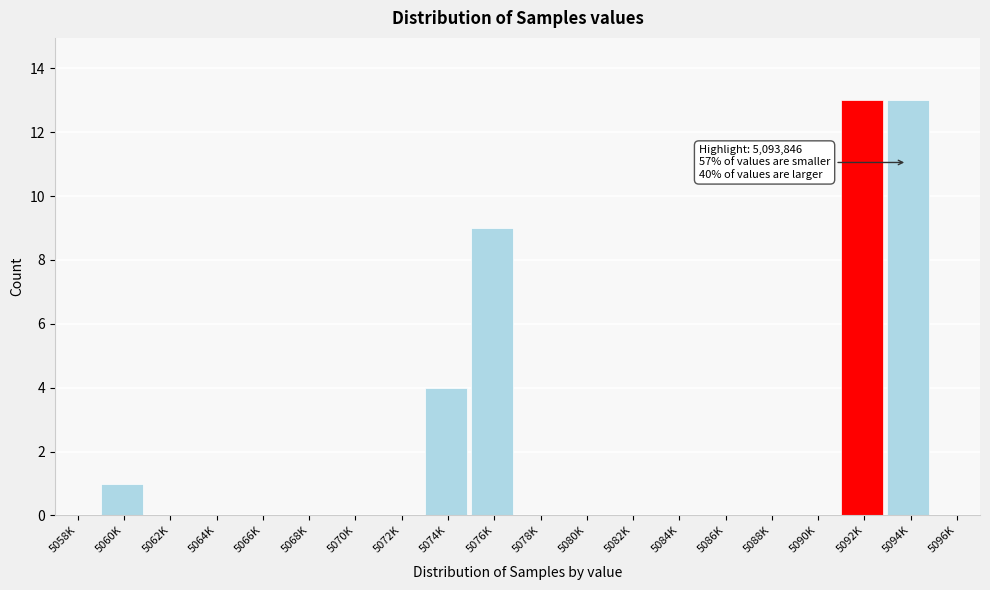

Reading right to left, list all the values displayed in this chart.

5096K=0	5094K=13	5092K=13	5090K=0	5088K=0	5086K=0	5084K=0	5082K=0	5080K=0	5078K=0	5076K=9	5074K=4	5072K=0	5070K=0	5068K=0	5066K=0	5064K=0	5062K=0	5060K=1	5058K=0